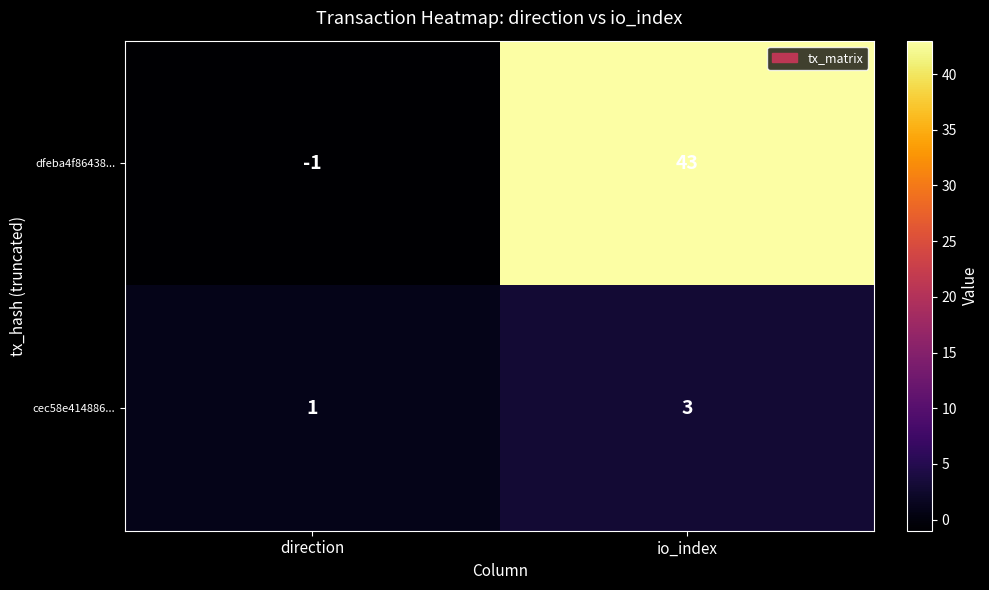

Which label corresponds to the largest value in the chart?

io_index